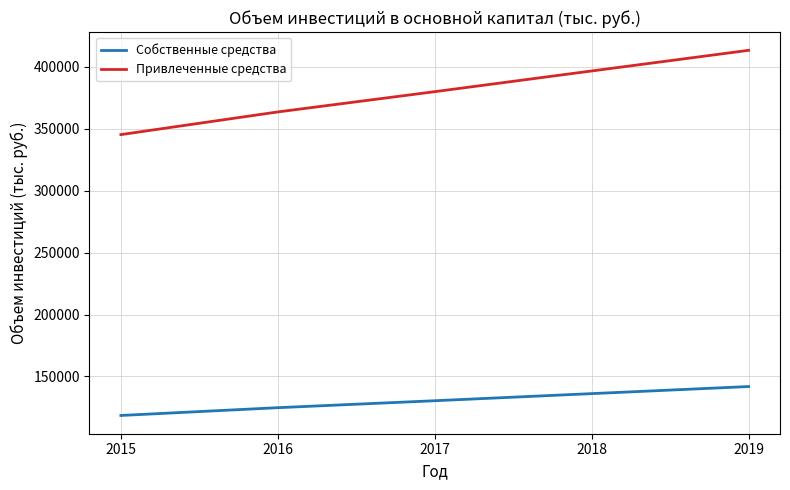

Rank the series by their average value, from highest to lowest.

Привлеченные средства, Собственные средства